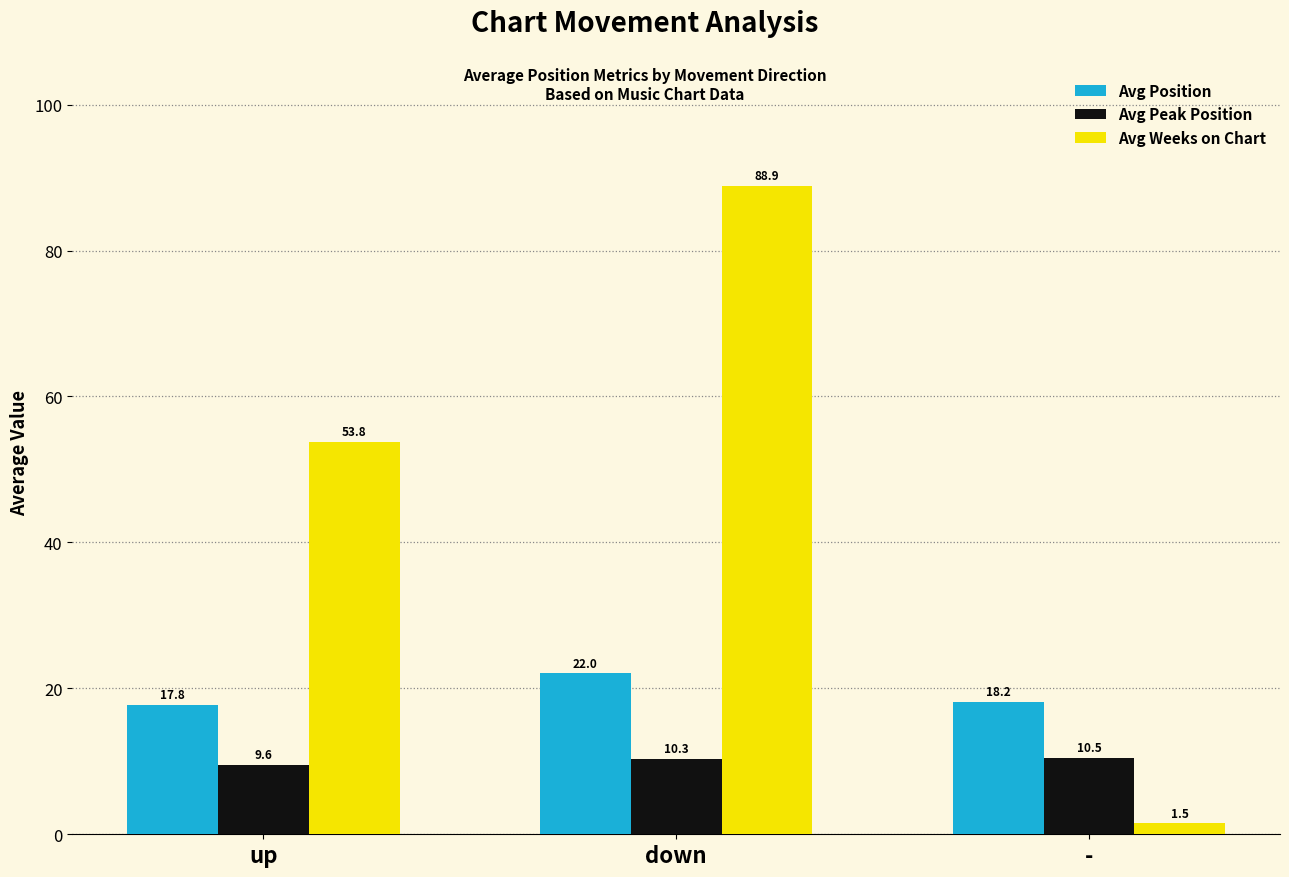

True or false: Avg Weeks on Chart has a value of 88.9 at down.

True